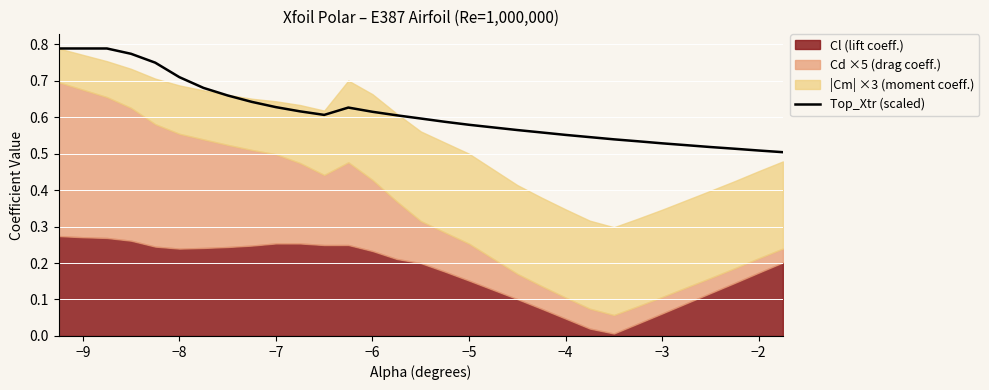

How many interior local peaks (higher than both neighbors) does the data have?

1